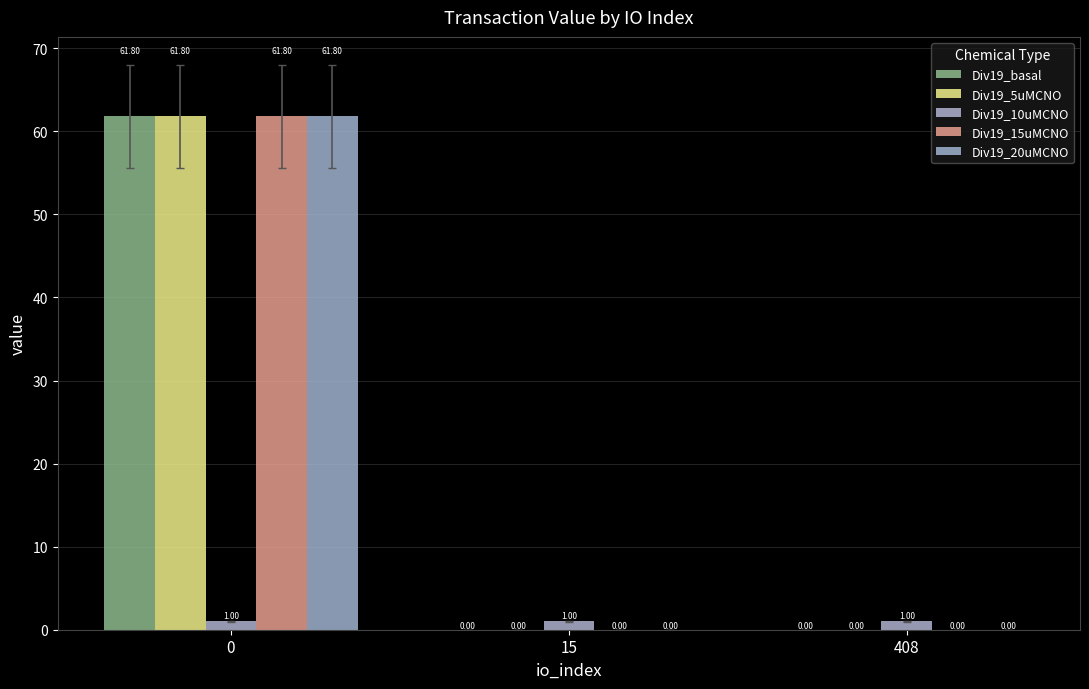

Does the chart contain stacked bars?

No